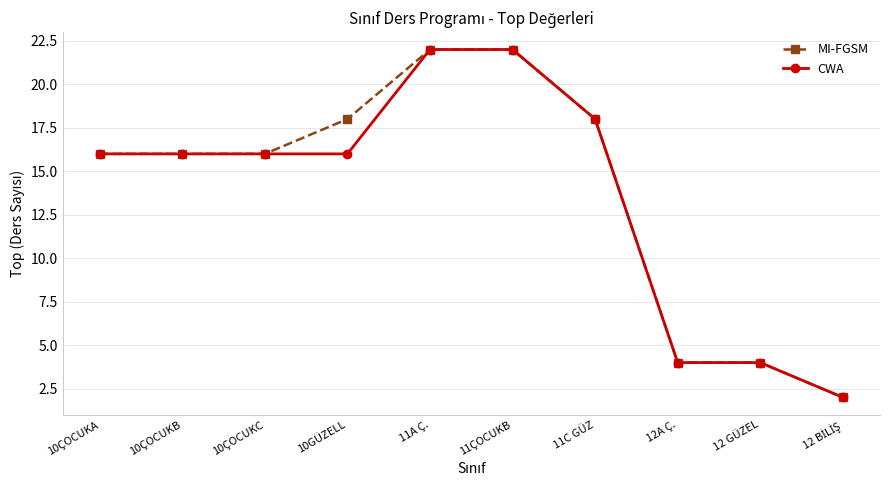

Does the chart display data point markers on the line(s)?

Yes